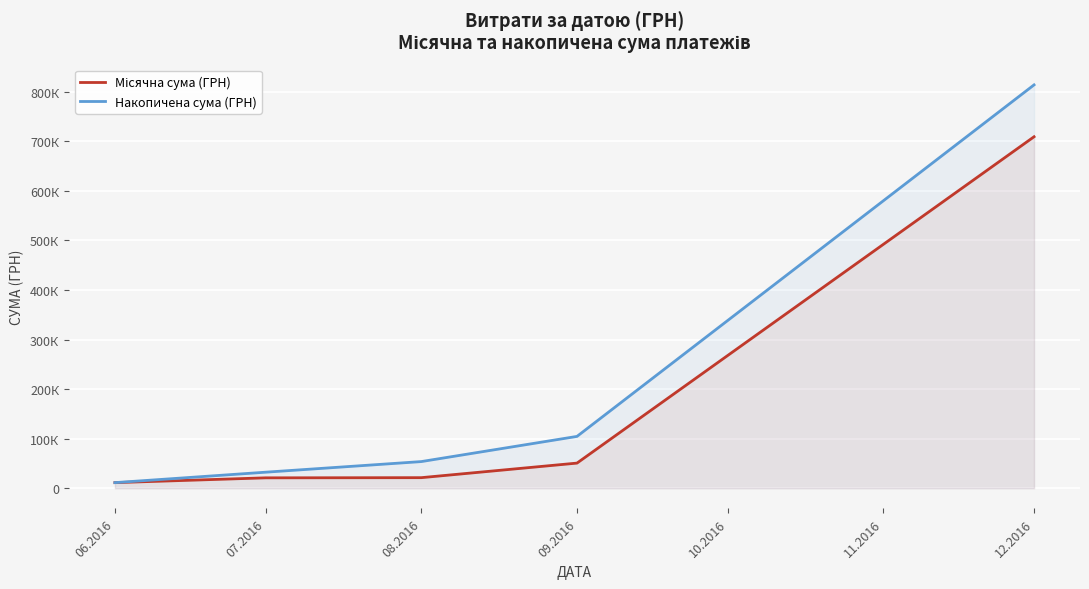

Which label corresponds to the smallest value in the chart?

06.2016